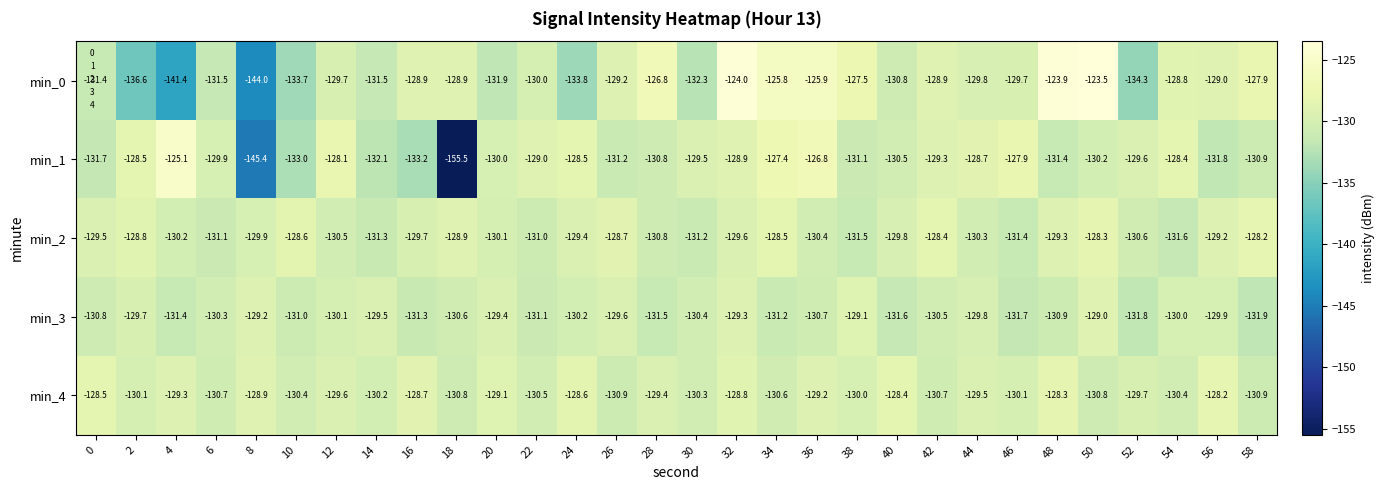

At 50, list the series in order from largest to smallest.

min_0, min_2, min_3, min_1, min_4